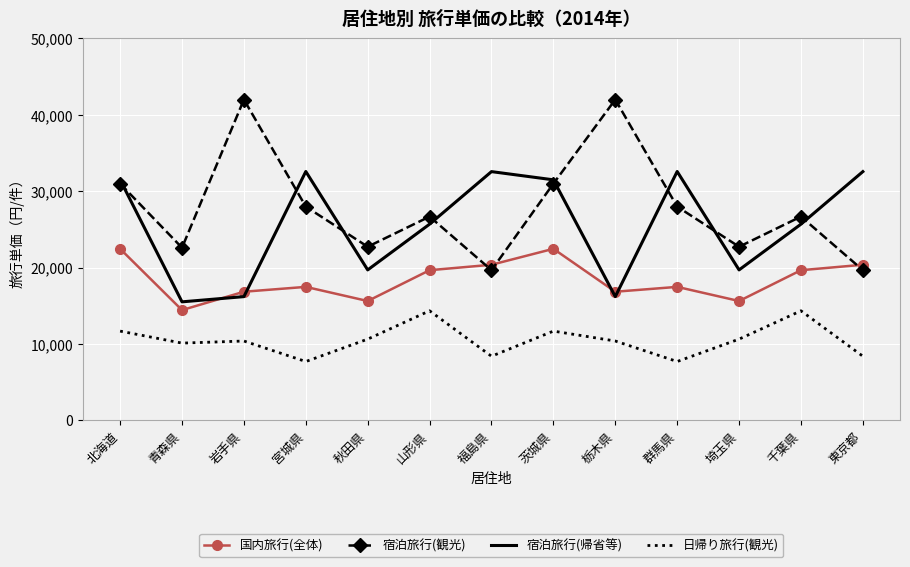

Read the 日帰り旅行(観光) value at 秋田県.

10630